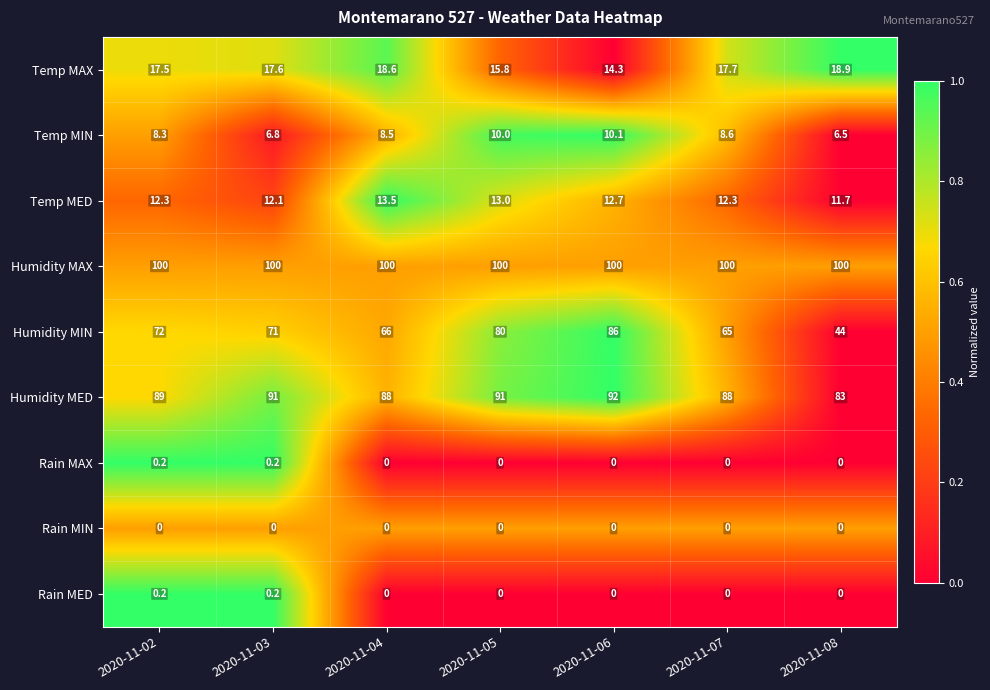

How many Rain MAX values are between 0 and 1?

7